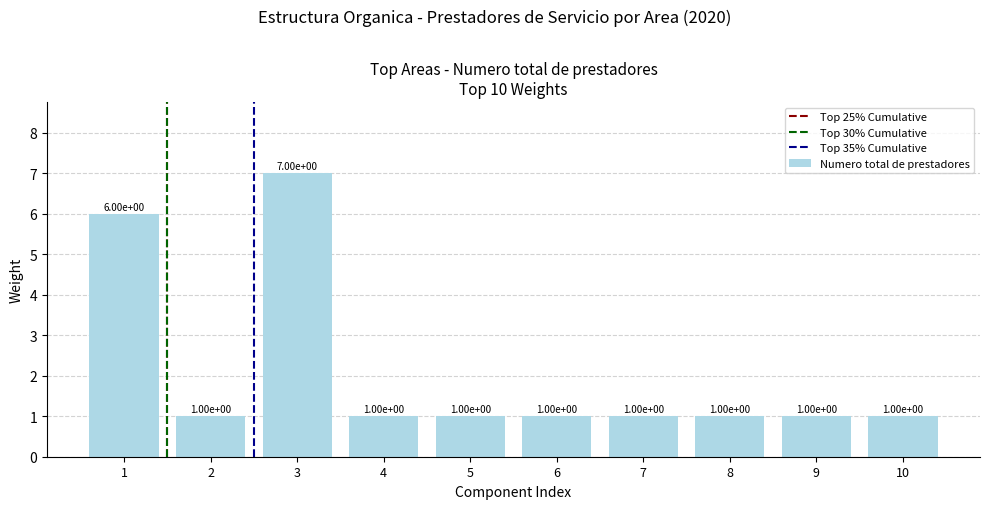

What is the greatest value displayed?

7